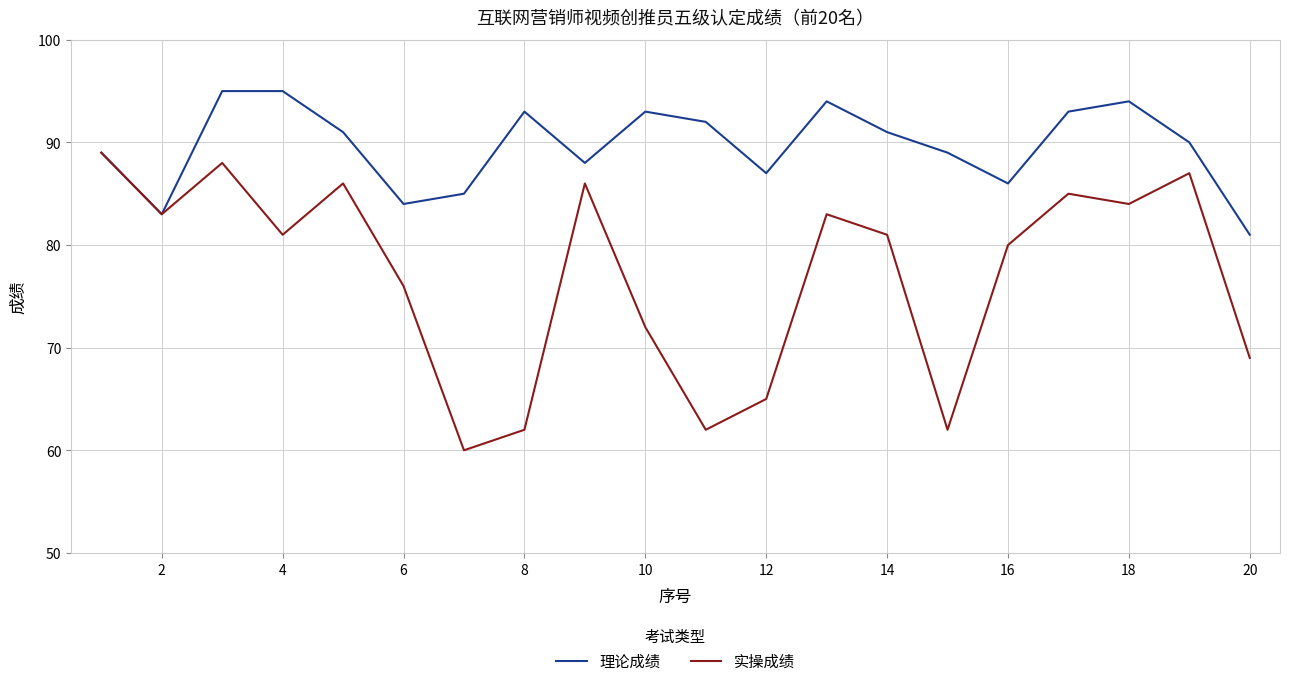

True or false: 理论成绩 has more than 2 interior local peaks.

True